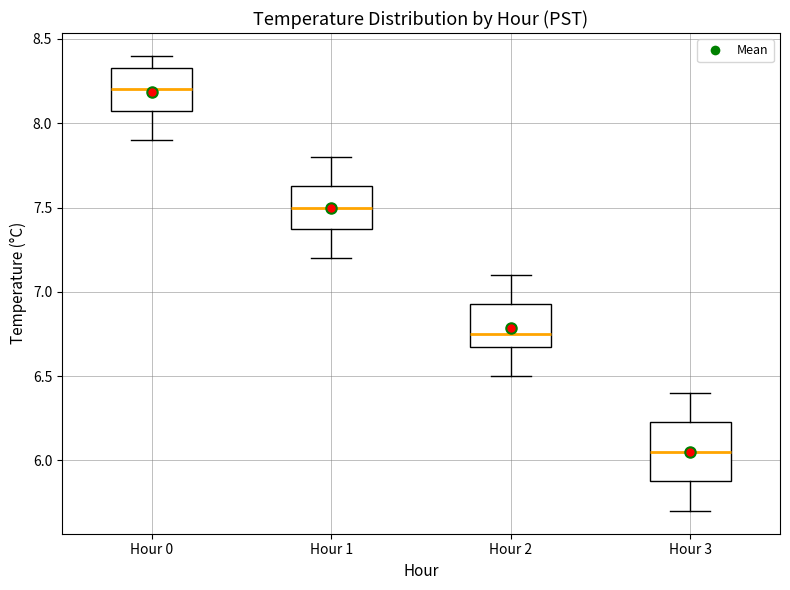

Reading left to right, read every box against the y-axis: the position of its median line, the range the box covers, and the ends of its whiskers. The values are not printed on the chart, so give them approximately, as read against the axis.

Hour 0: median 8.20, box 8.10 to 8.35, whiskers 7.90 to 8.40
Hour 1: median 7.50, box 7.40 to 7.65, whiskers 7.20 to 7.80
Hour 2: median 6.75, box 6.70 to 6.95, whiskers 6.50 to 7.10
Hour 3: median 6.05, box 5.90 to 6.25, whiskers 5.70 to 6.40